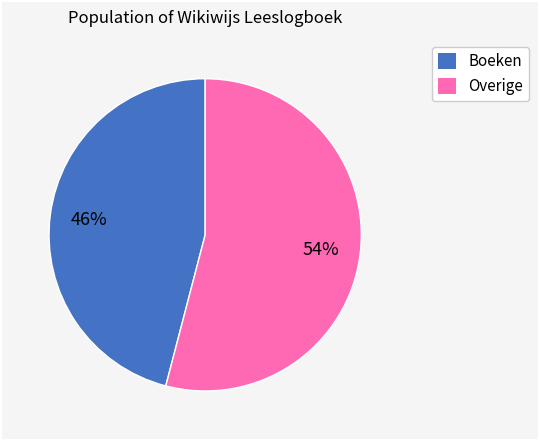

Which category accounts for the majority?

Overige